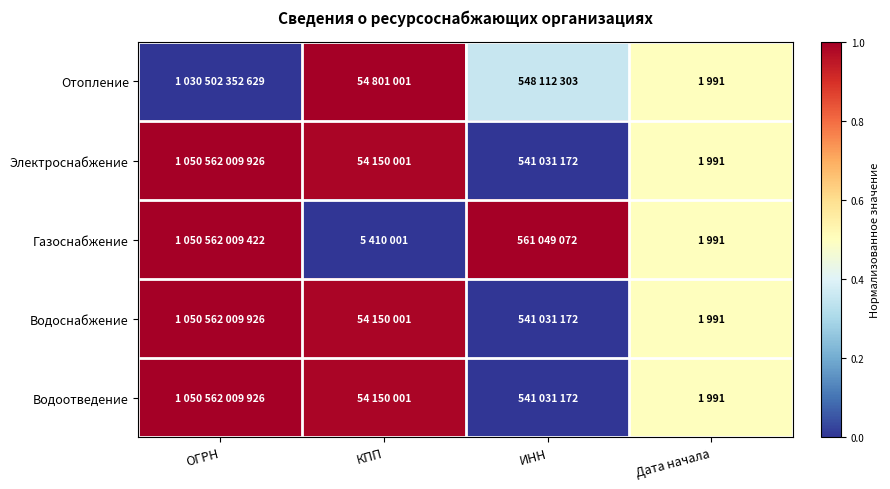

Rank the series at Дата начала from lowest to highest value.

Отопление, Электроснабжение, Газоснабжение, Водоснабжение, Водоотведение